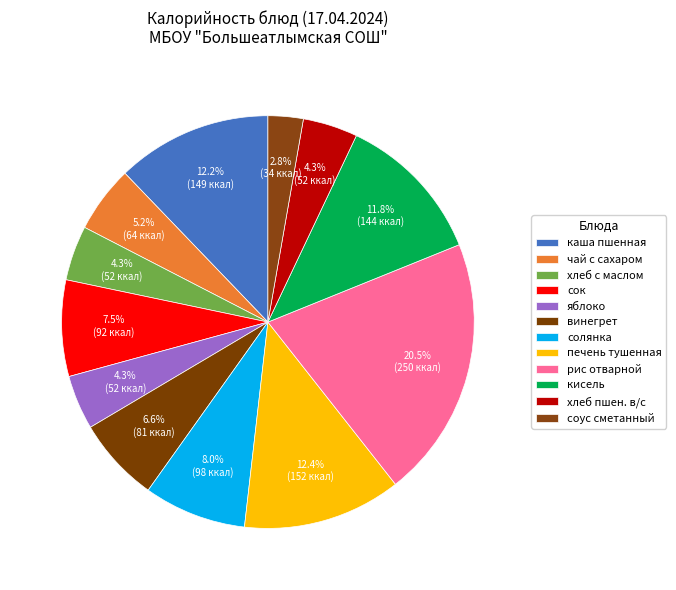

To the nearest percent, what is the average slice percentage?

8%